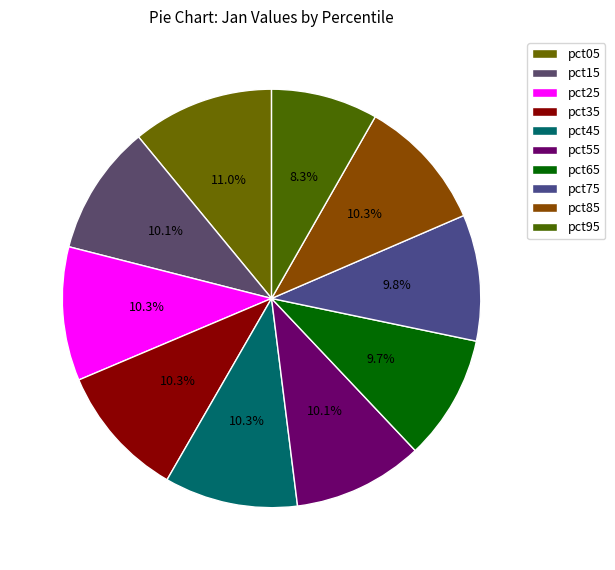

To the nearest percent, what percentage of the pie is pct65?

10%